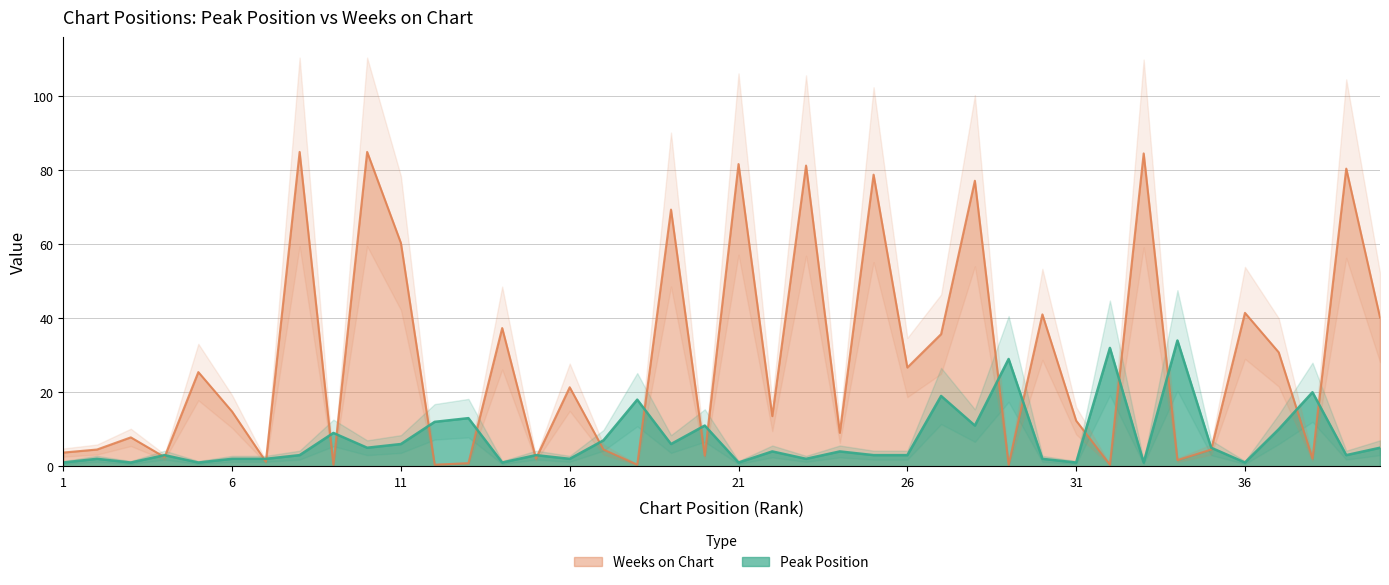

Which series has the widest spread of values?

Weeks on Chart